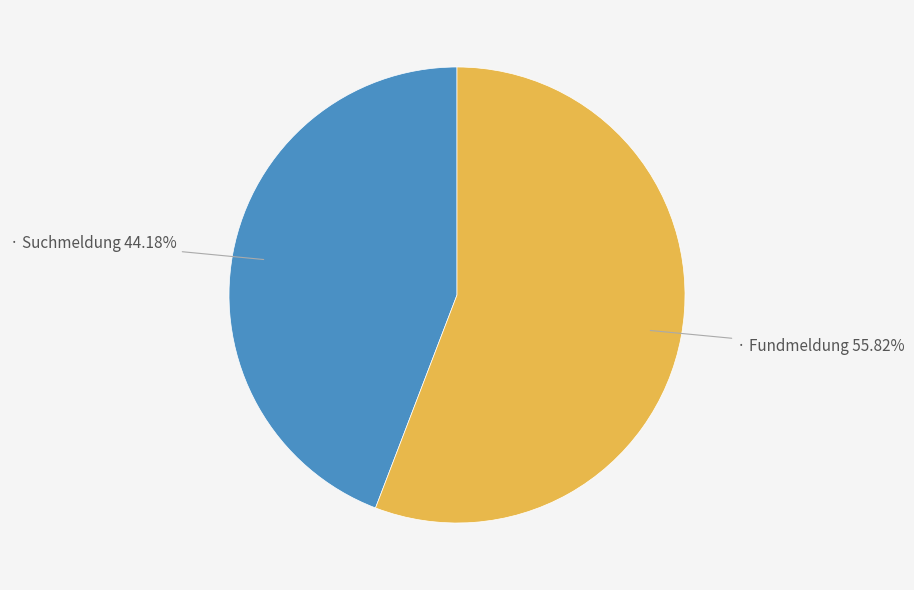

To the nearest percent, what is the average slice percentage?

50%